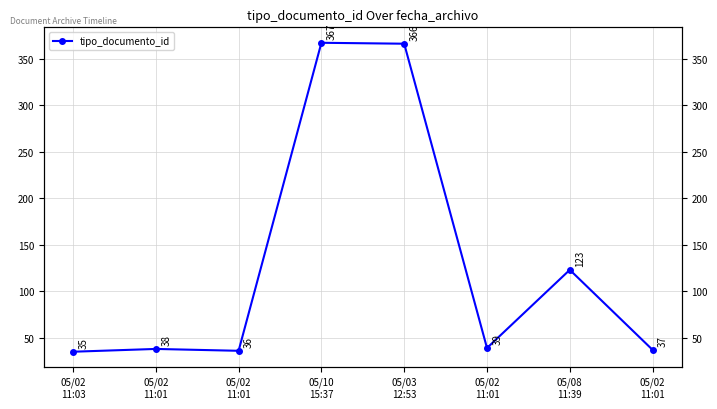

Is it true that the value at 05/02
11:01 is 10?

False